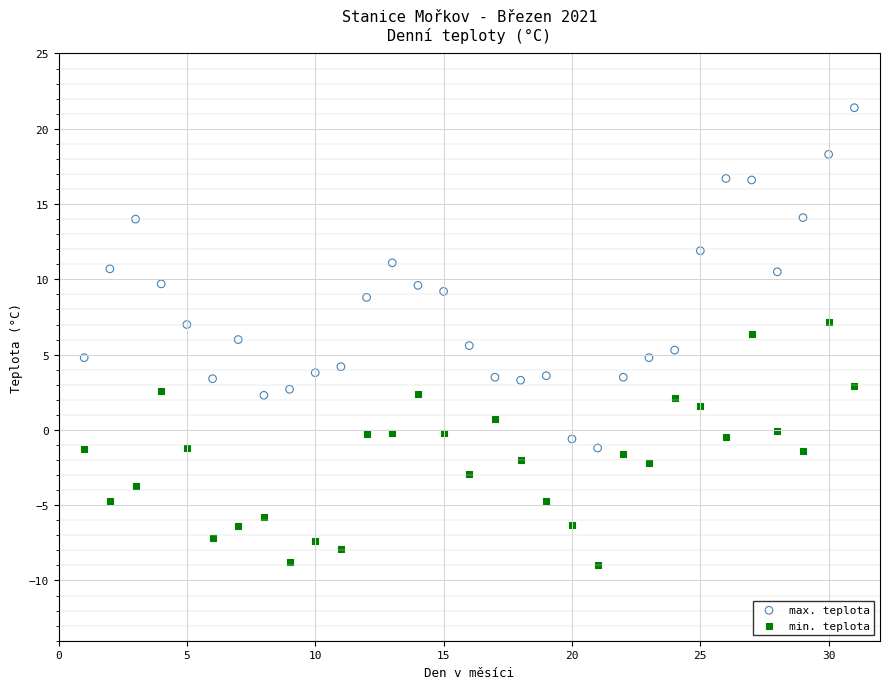

Across all data points, what is the range of Y values (max minus min)?

30.4